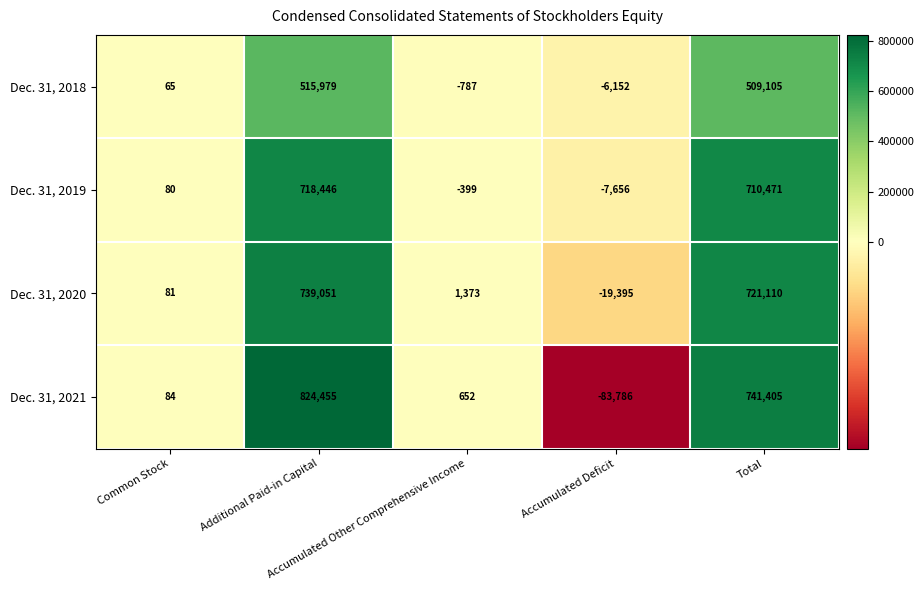

Between Additional Paid-in Capital and Total, which series saw the biggest shift?

Dec. 31, 2021